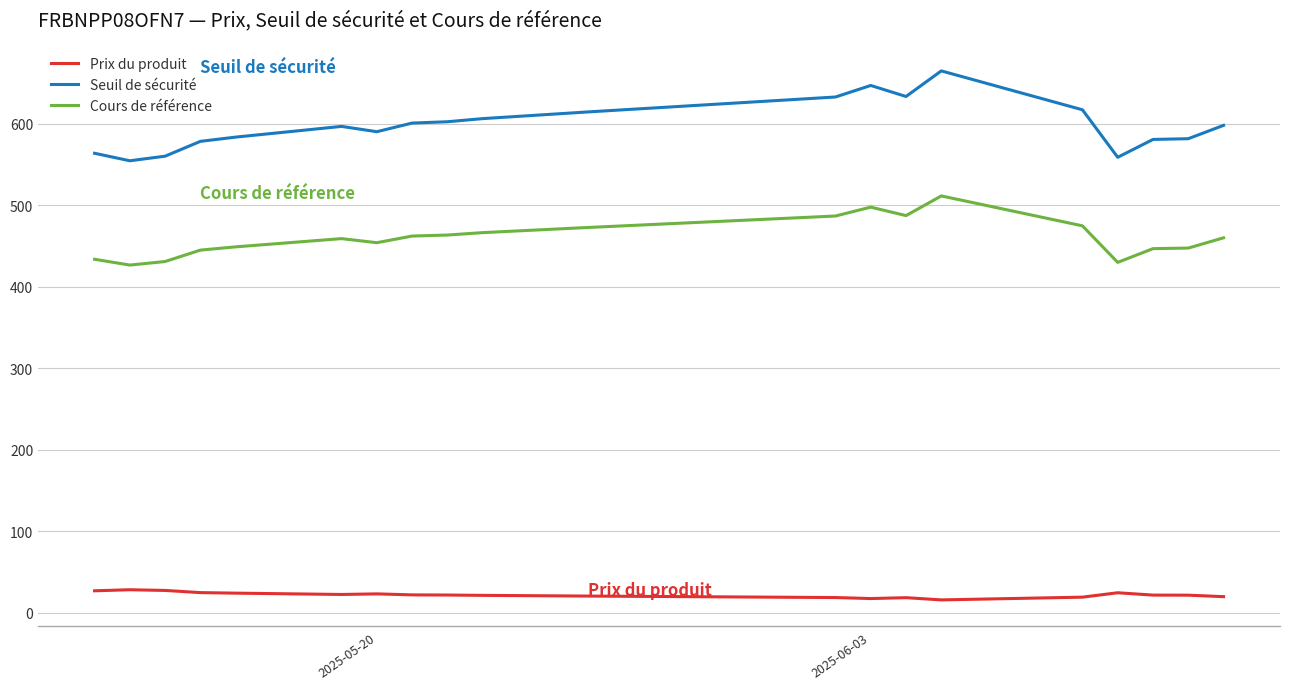

What is the highest value of the Cours de référence series?

511.4